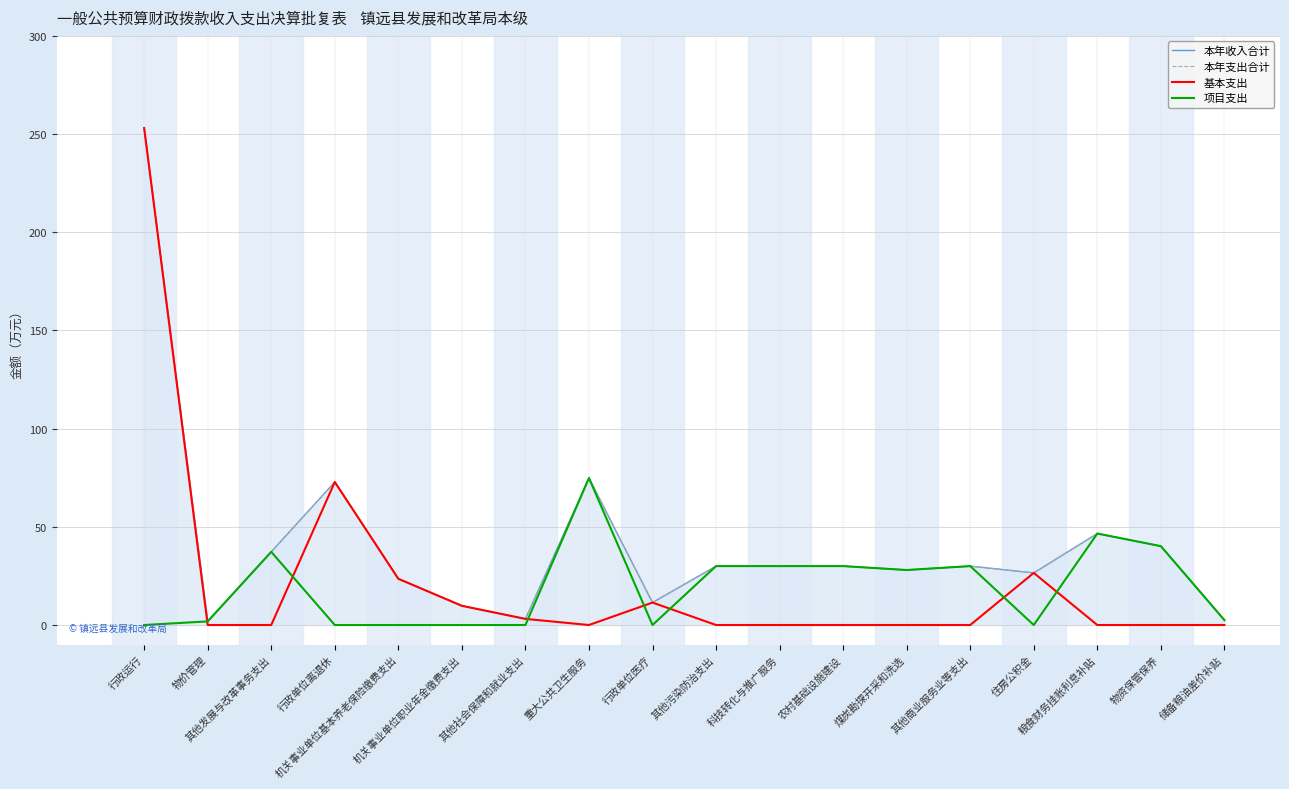

How many data points does each series have?

18